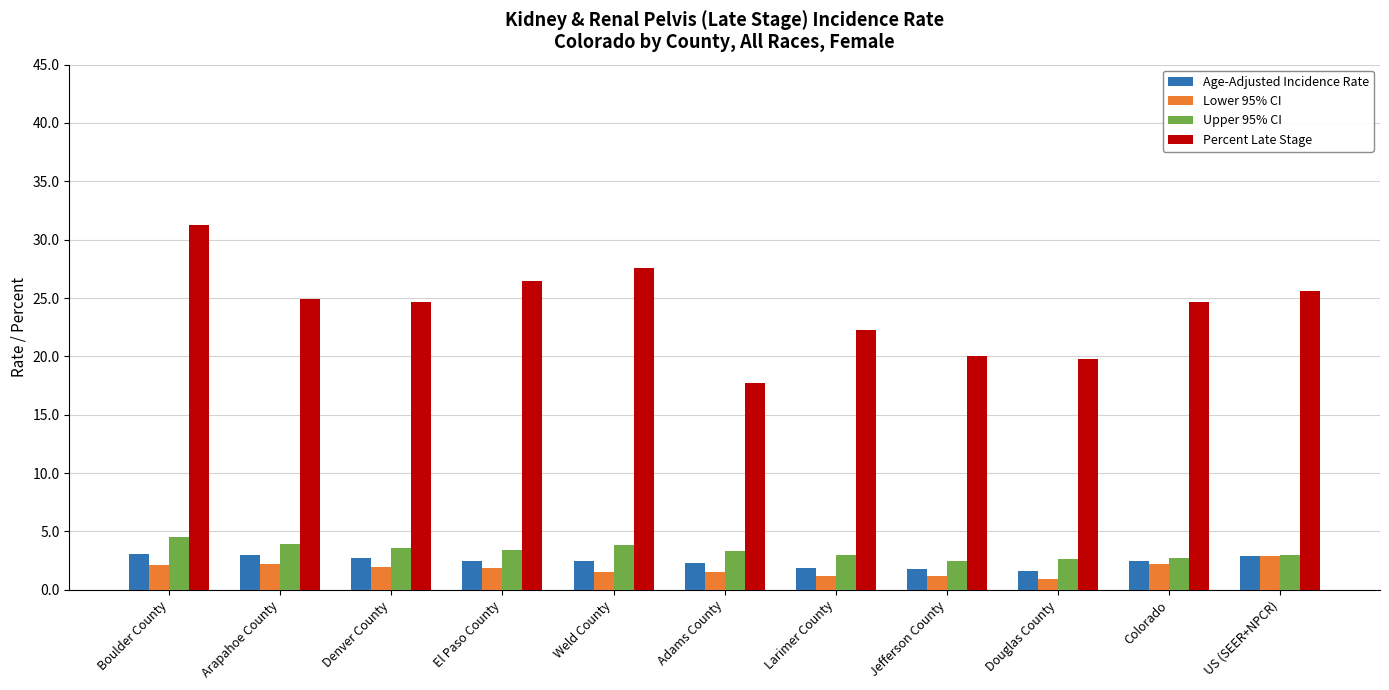

What is the highest value of the Upper 95% CI series?

4.5